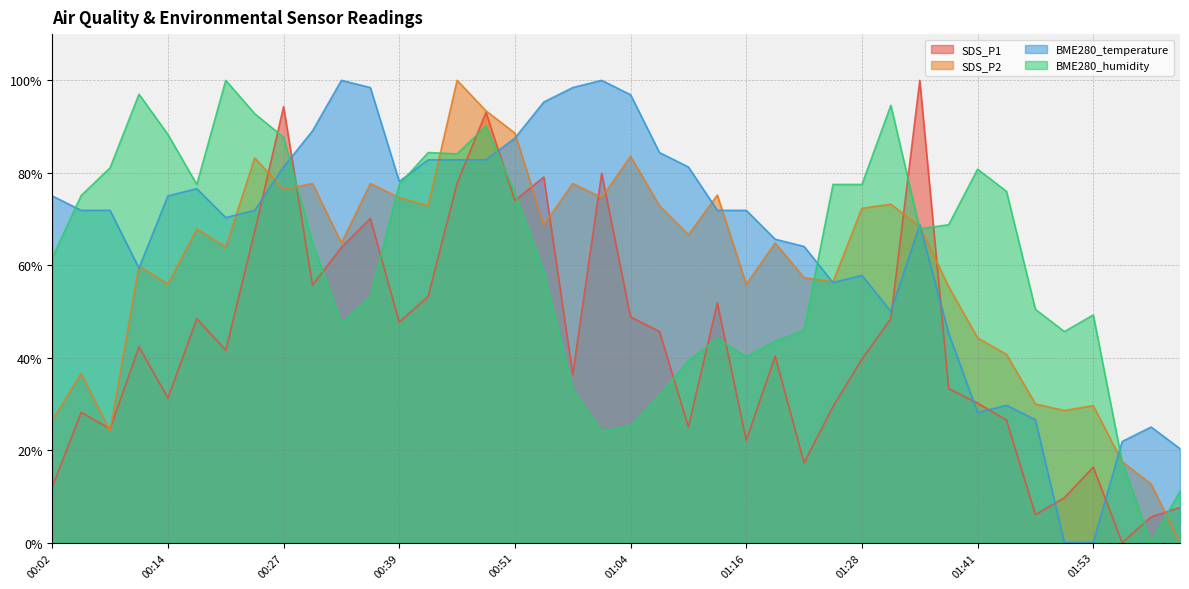

Reading left to right, what are all the values shown in this chart?

SDS_P1: 12.0	28.2	24.6	42.3	31.3	48.4	41.6	67.2	94.3	55.7	63.9	70.1	47.7	53.2	77.7	93.1	74.0	79.1	36.4	79.9	48.8	45.7	25.0	51.9	22.1	40.3	17.3	29.4	39.7	48.4	100.0	33.3	30.2	26.5	6.0	9.7	16.3	0.0	5.5	7.6
SDS_P2: 26.4	36.6	24.1	59.8	55.9	67.9	63.9	83.2	76.4	77.7	64.8	77.7	74.6	72.9	100.0	93.4	88.6	68.8	77.7	74.6	83.6	72.9	66.6	75.2	55.9	64.8	57.3	56.4	72.3	73.2	68.4	55.4	44.3	40.7	30.0	28.6	29.6	17.5	12.7	0.0
BME280_temperature: 75.0	71.9	71.9	59.4	75.0	76.6	70.3	71.9	81.2	89.1	100.0	98.4	78.1	82.8	82.8	82.8	87.5	95.3	98.4	100.0	96.9	84.4	81.2	71.9	71.9	65.6	64.1	56.2	57.8	50.0	68.7	45.3	28.1	29.7	26.6	0.0	0.0	21.9	25.0	20.3
BME280_humidity: 61.6	75.1	81.1	97.0	88.3	77.5	100.0	92.8	87.7	64.9	47.4	53.2	77.5	84.4	84.1	90.1	75.7	58.6	33.0	24.0	25.2	31.8	39.3	44.1	40.2	43.5	45.9	77.5	77.5	94.6	67.9	68.8	80.8	76.0	50.5	45.6	49.2	17.4	0.0	11.1